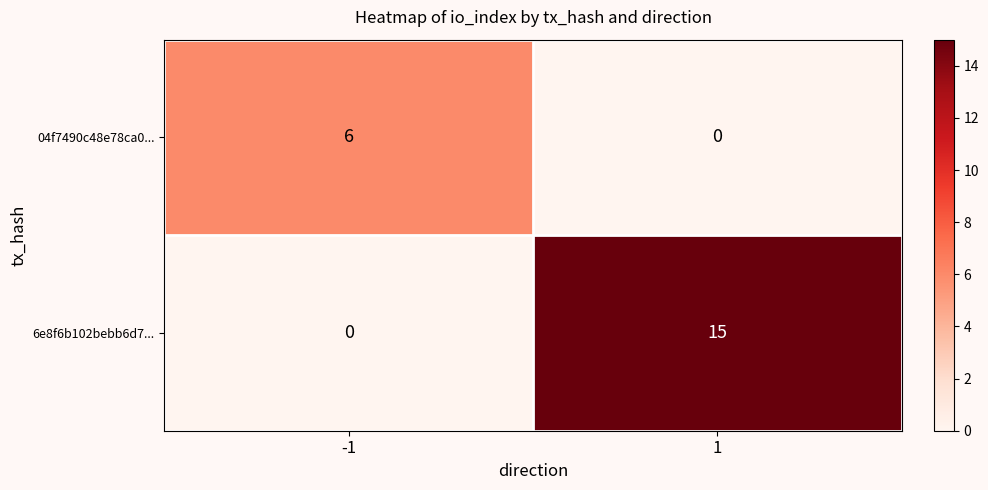

Reading left to right, what are all the values shown in this chart?

04f7490c48e78ca0...: 6	0
6e8f6b102bebb6d7...: 0	15